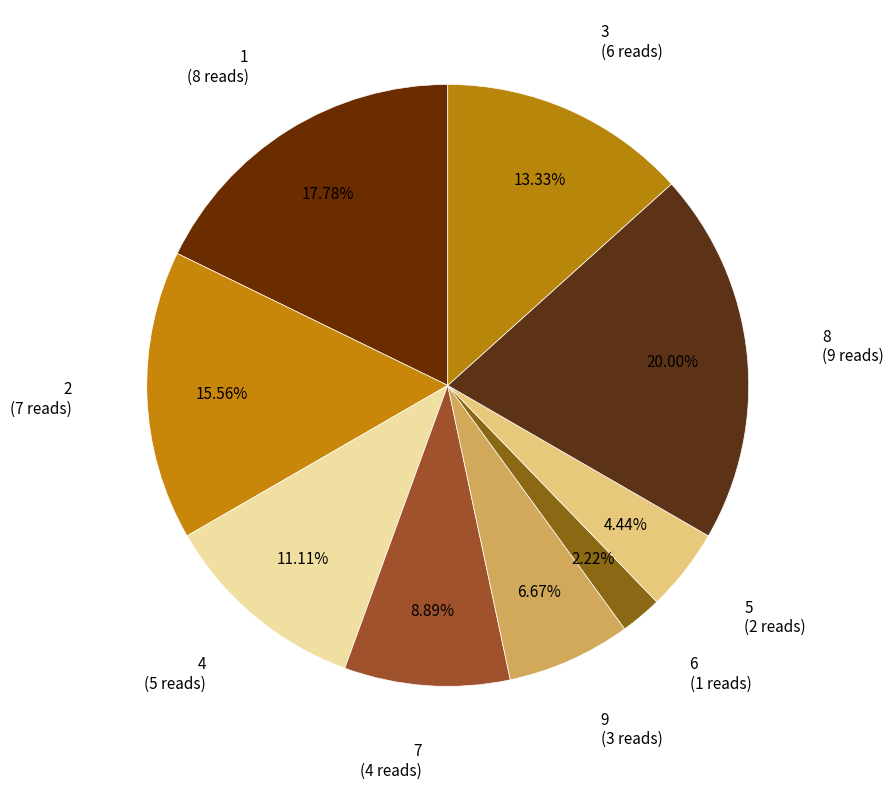

How much of the chart is everything except 9?

93.3%